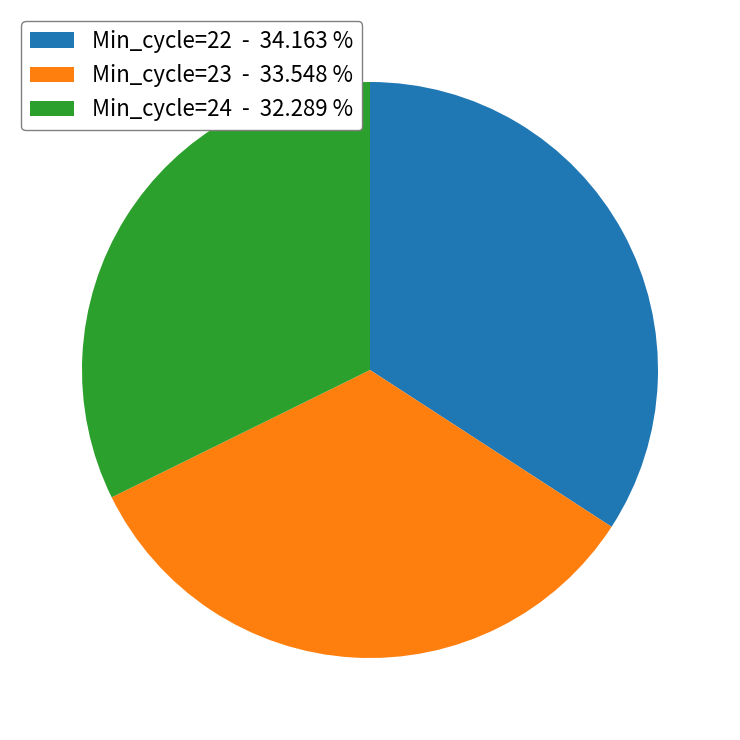

Which slice is the largest?

Min_cycle=22